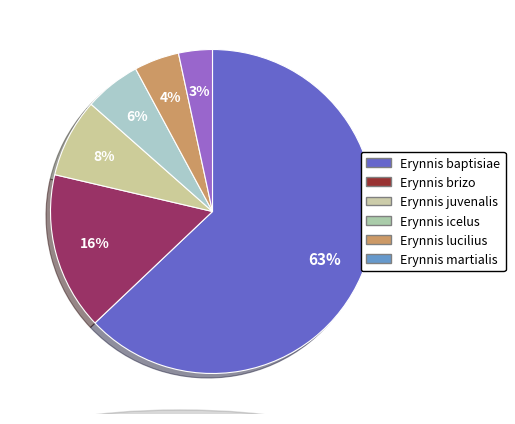

Between Erynnis juvenalis and Erynnis brizo, which is larger?

Erynnis brizo